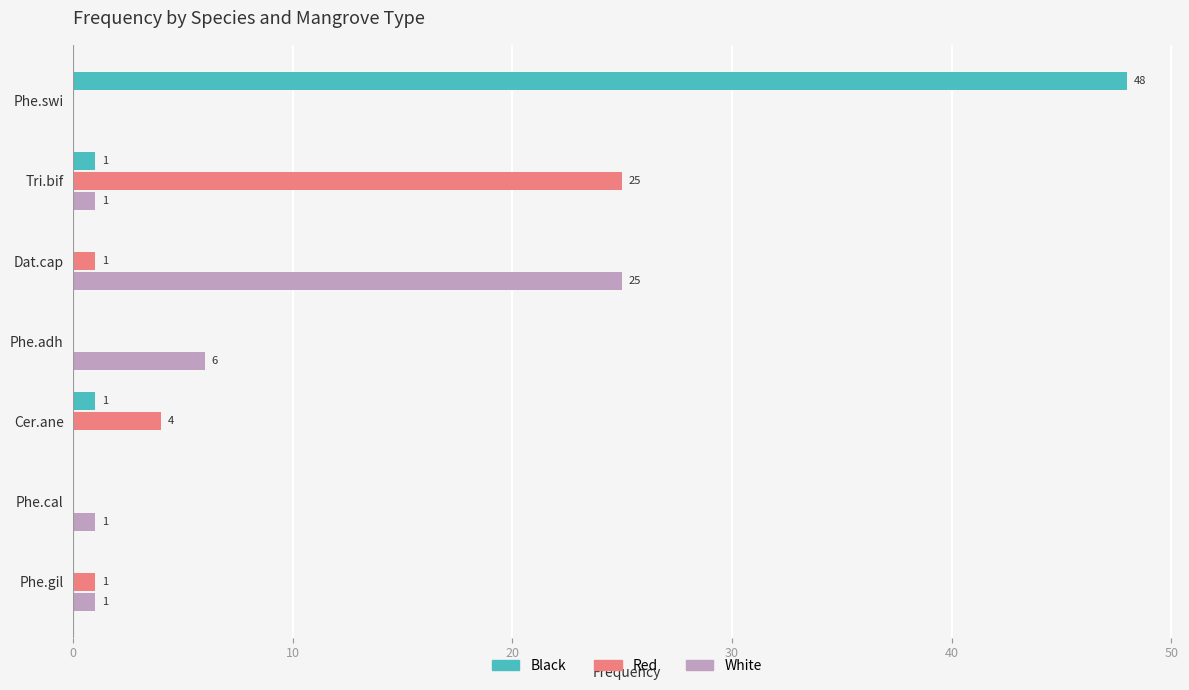

At which category is the sum across all series the highest?

Phe.swi